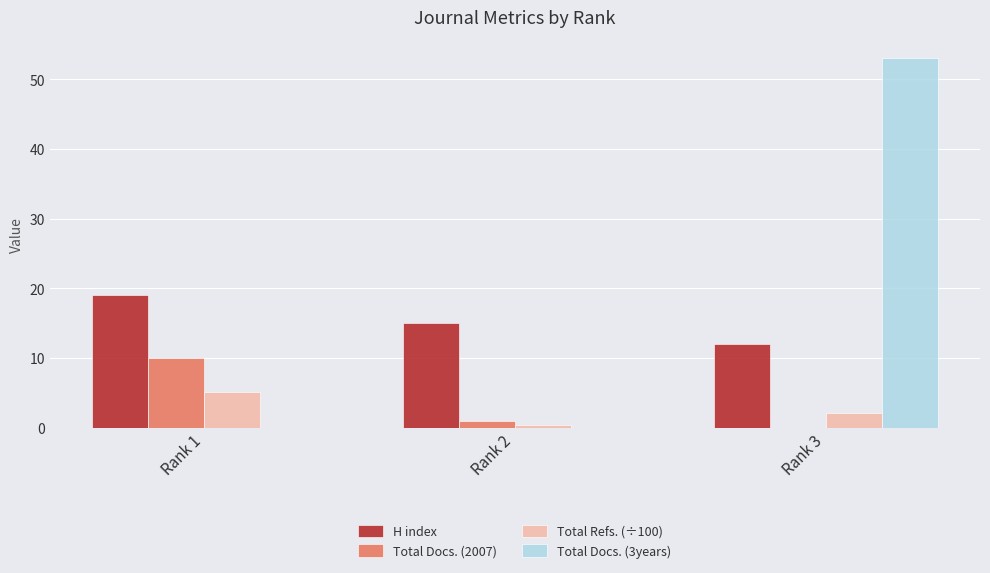

How many groups of bars are there?

3